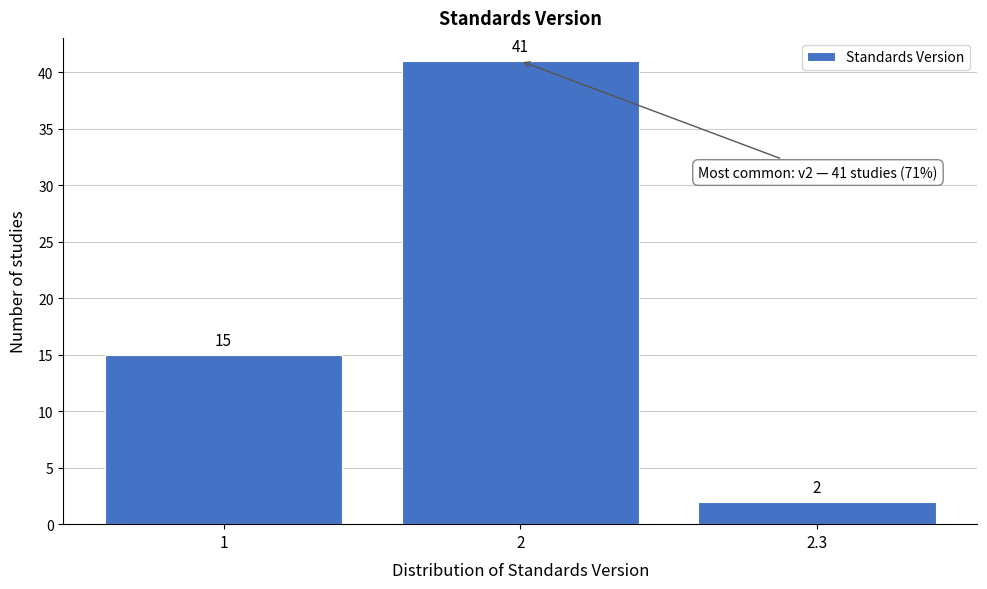

Reading left to right, extract all data points from this chart.

1=15	2=41	2.3=2